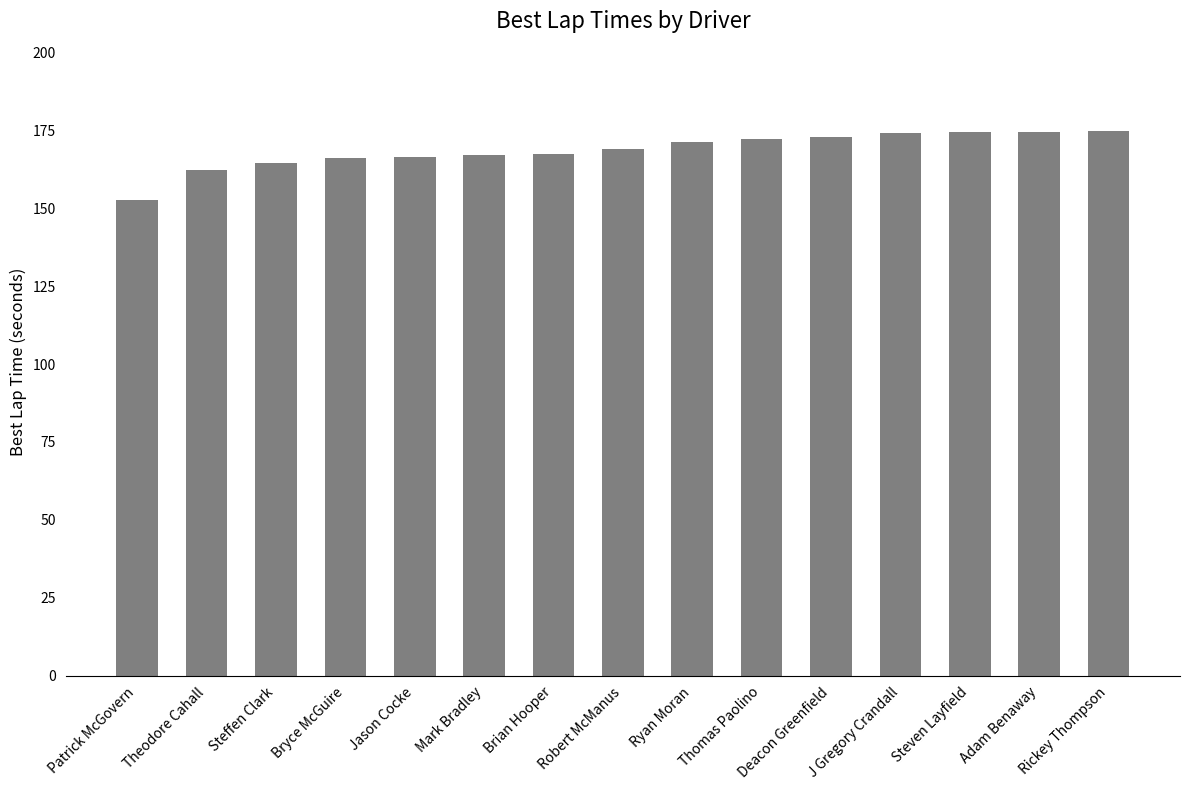

What is the ratio of the value at Robert McManus to the value at Steven Layfield?

1.0